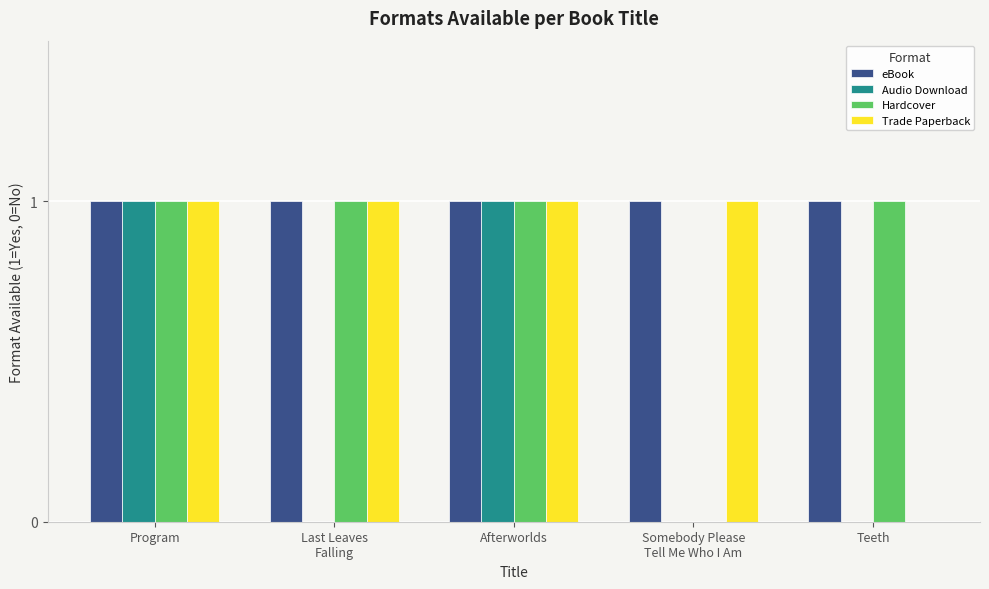

What is the total value across all series at Last Leaves
Falling?

3